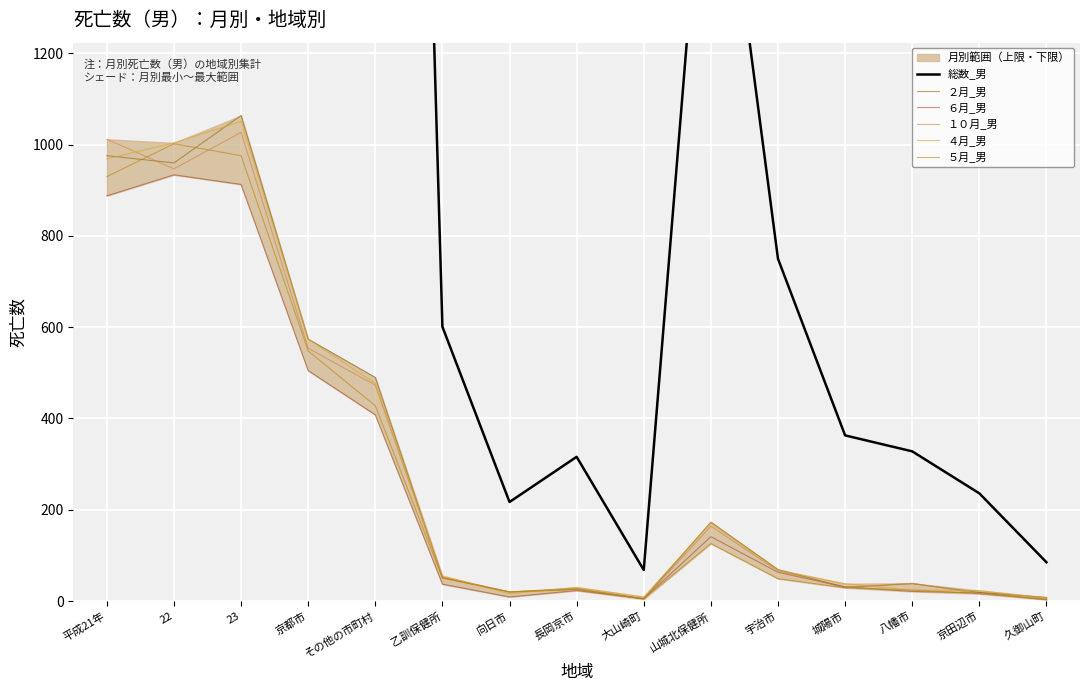

What is the label of the 3rd point from the left?

23